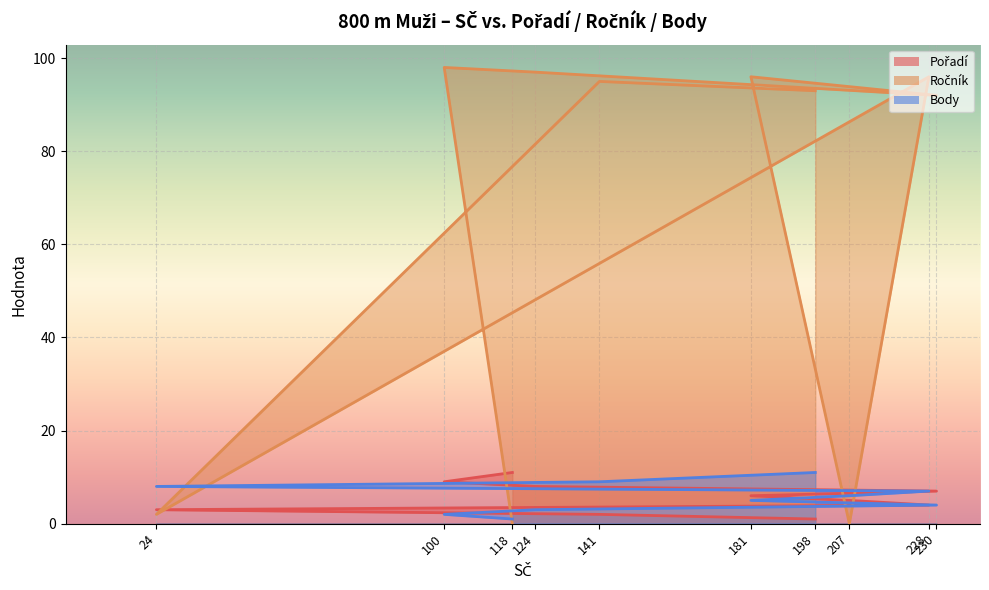

Where is Pořadí nearest to the value 6?

181